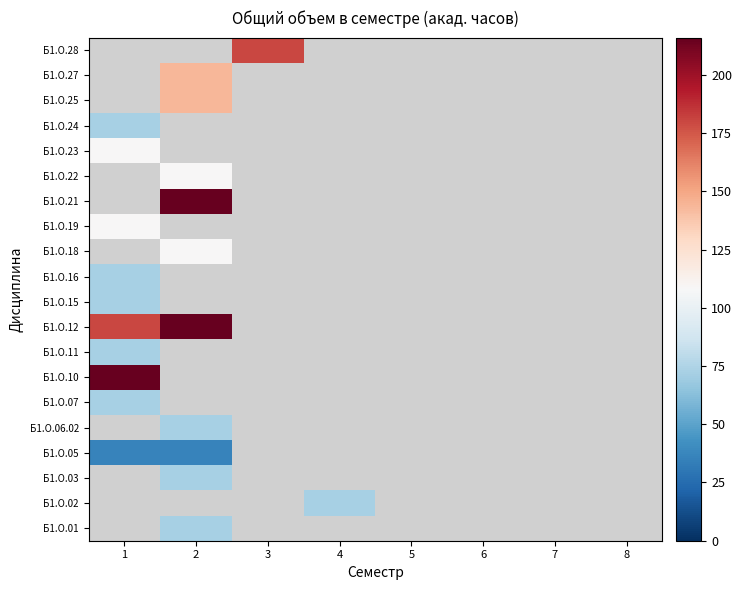

Which category has the highest value across all series?

1